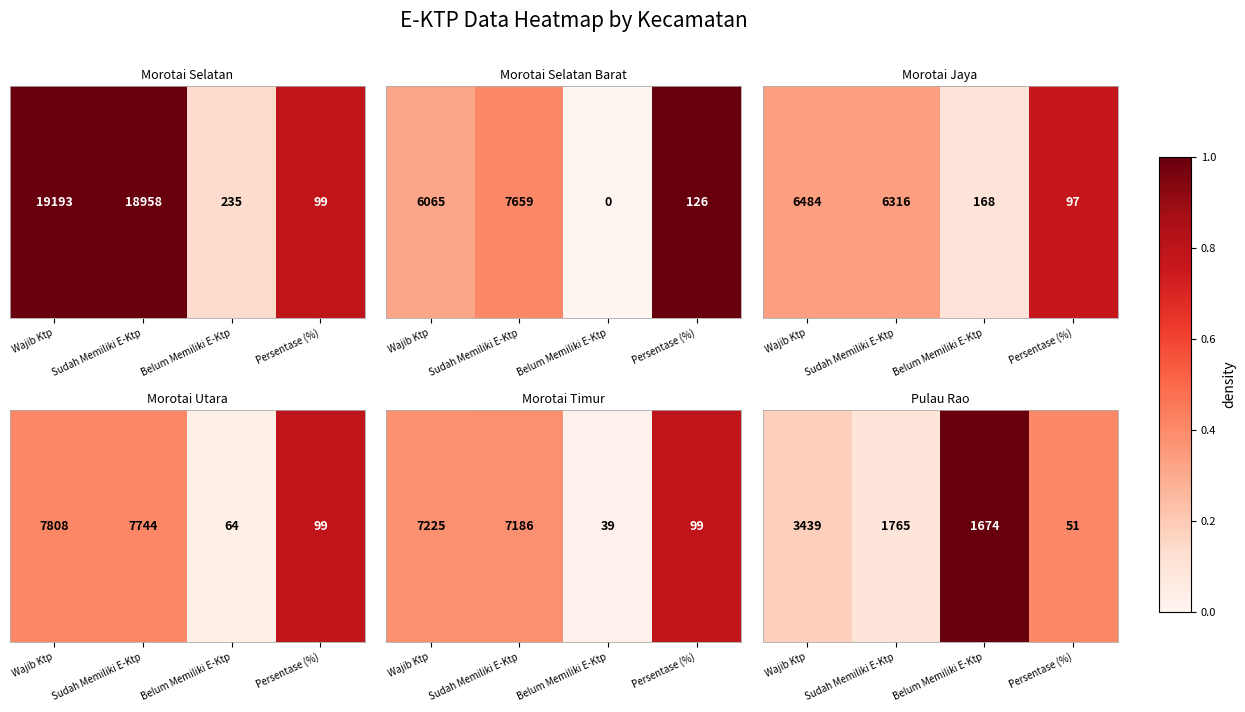

Rank the categories by value from highest to lowest.

Belum Memiliki E-Ktp, Persentase (%), Wajib Ktp, Sudah Memiliki E-Ktp